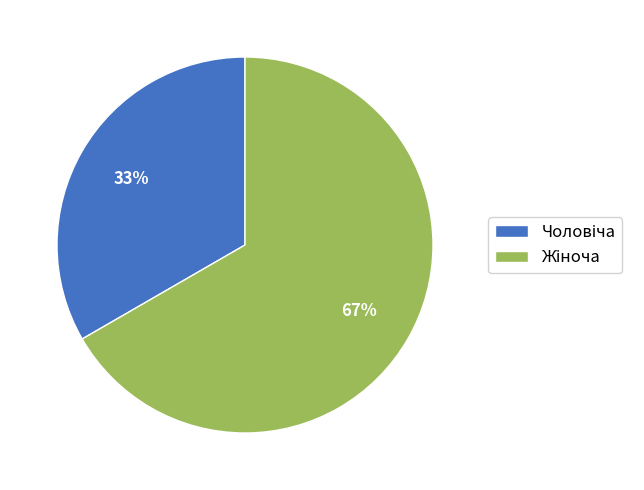

To the nearest percent, what is the average slice percentage?

50%